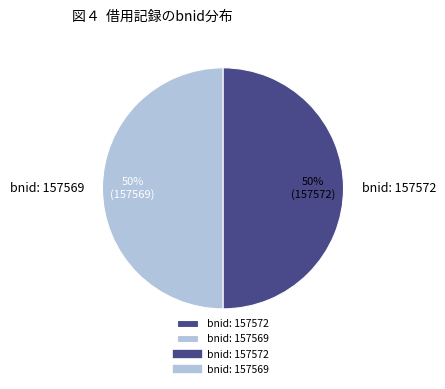

Do bnid: 157569 and bnid: 157572 together represent more than half of the pie?

Yes